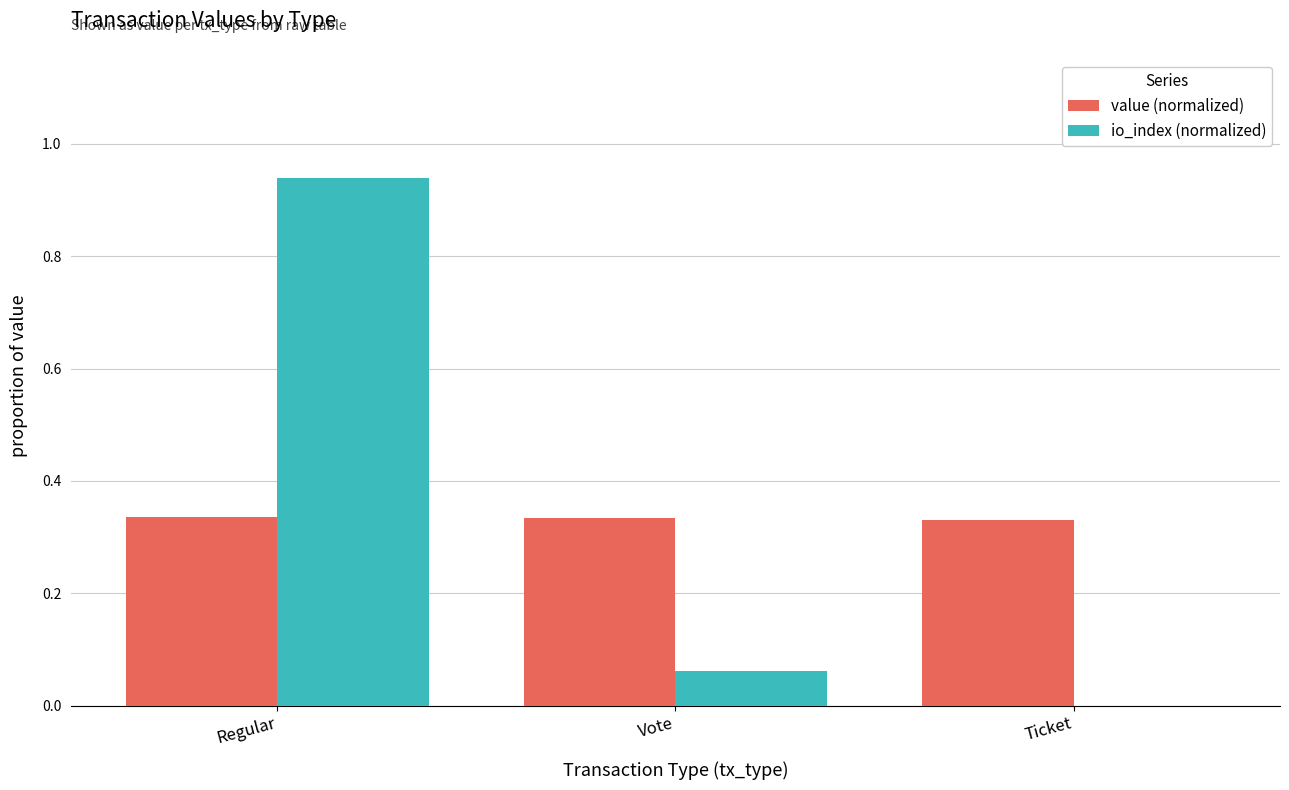

Is it true that value (normalized) equals 0.2 at Vote?

False